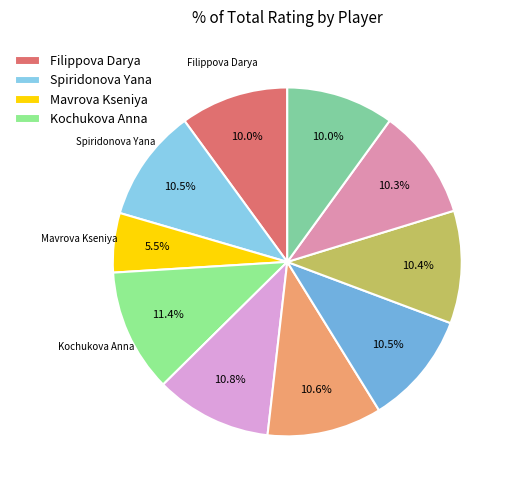

Does any single category account for the majority?

No